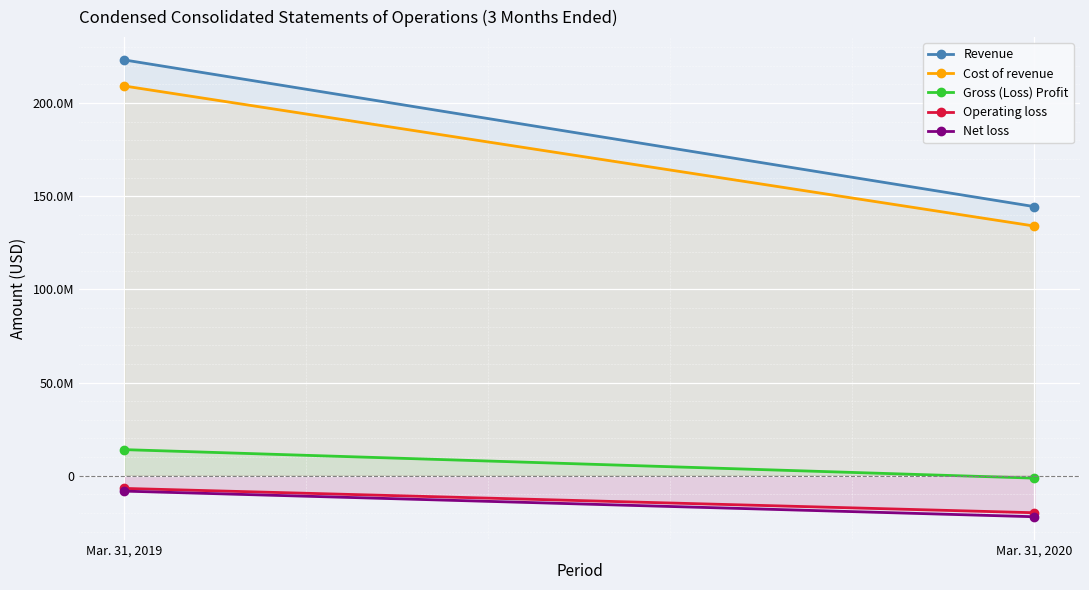

Is the value of Net loss at Mar. 31, 2019 greater than the value of Gross (Loss) Profit at Mar. 31, 2020?

No